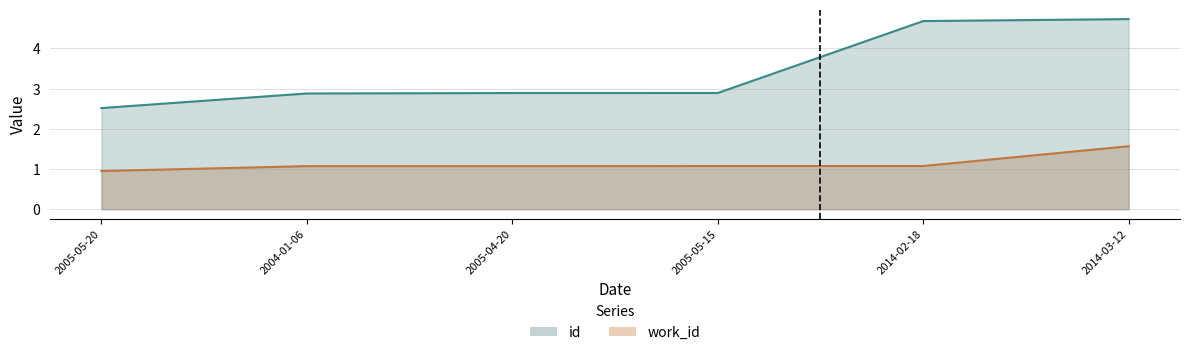

Which has a higher value, 2005-05-15 or 2005-05-20?

2005-05-15